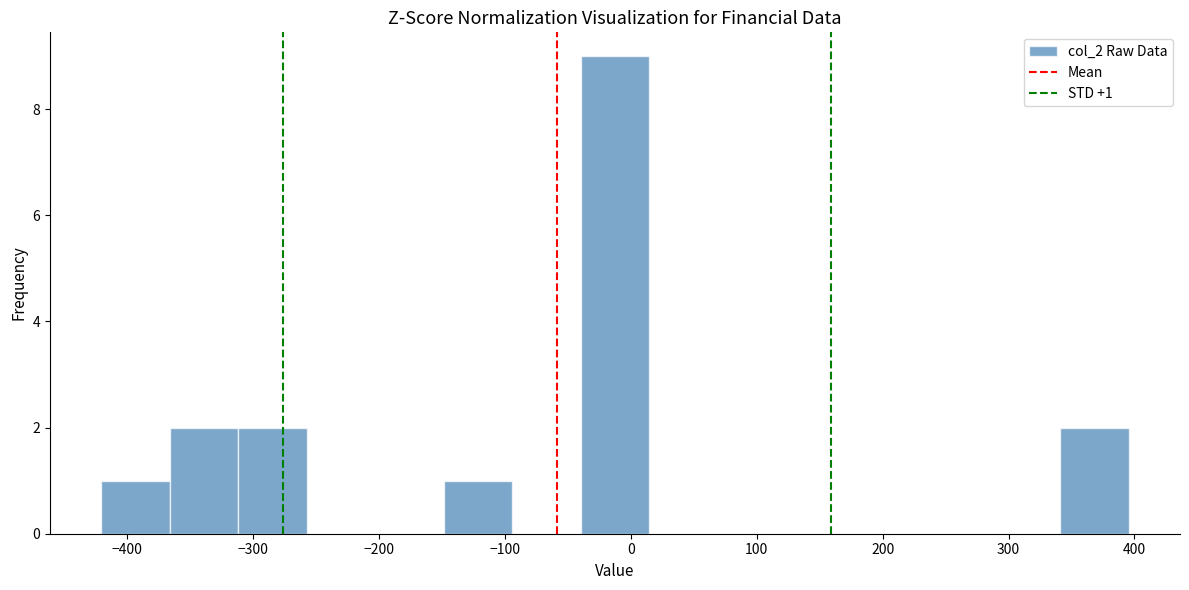

Over which range of the x-axis is the bar tallest?

-40 to 10